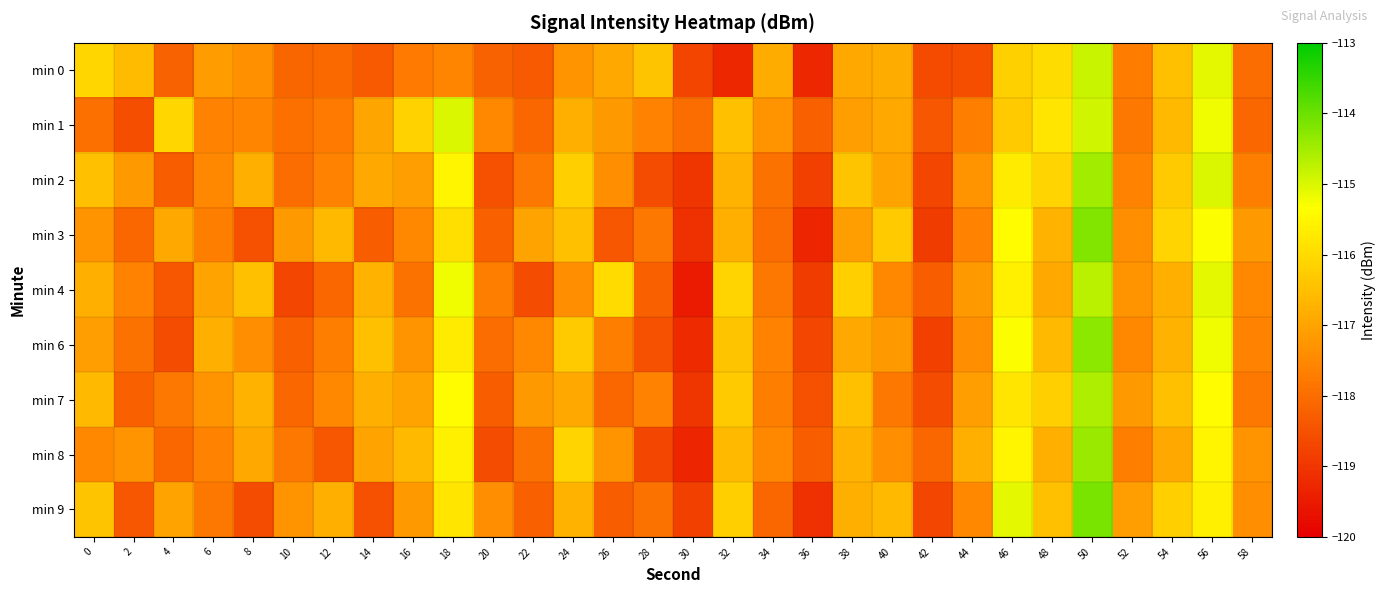

Which has a higher value, 32 or 48?

48